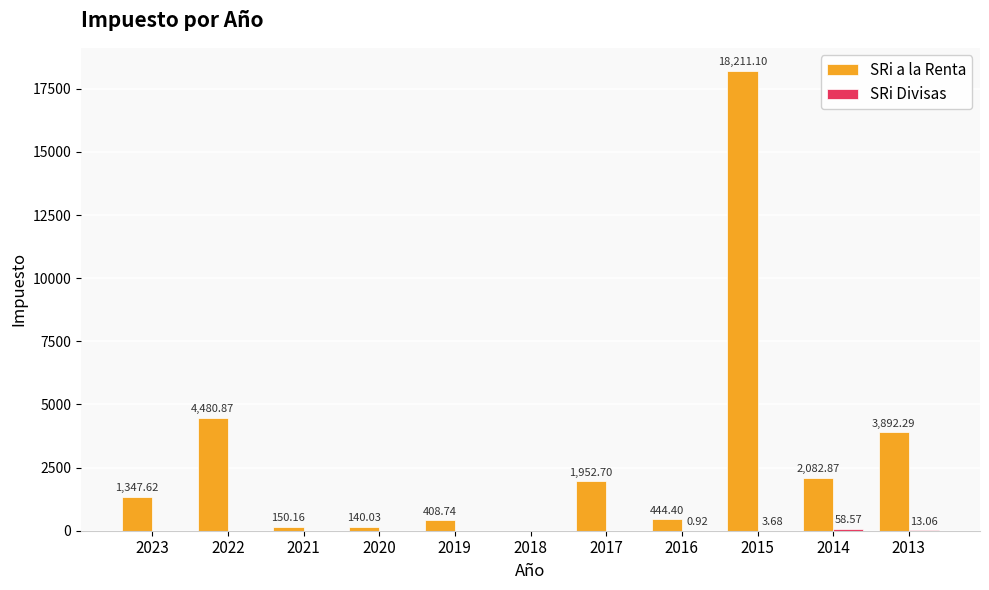

What is the sum of the SRi a la Renta values at 2017 and 2022?

6433.6